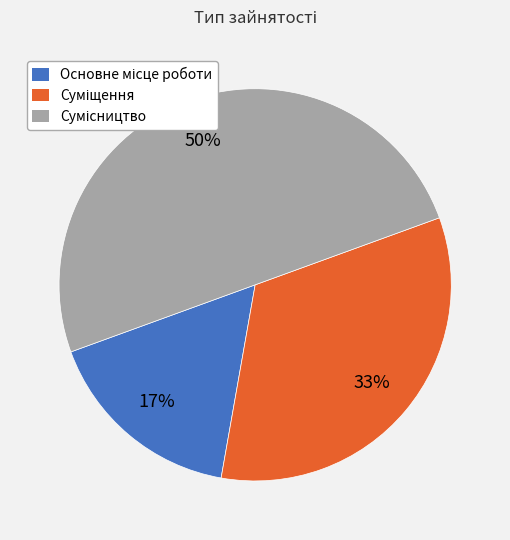

To the nearest percent, what is the difference between the largest and smallest slice percentages?

33%